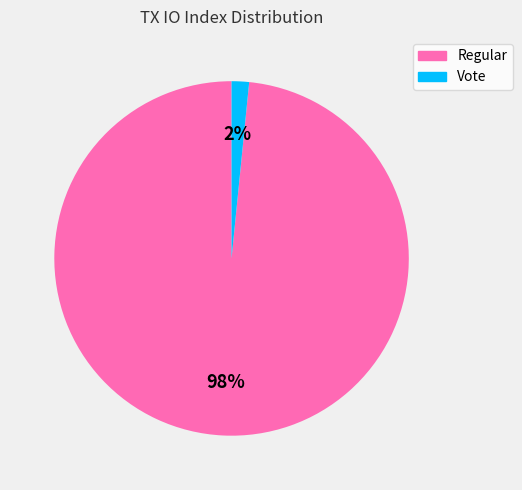

To the nearest percent, what portion does Regular represent?

98%